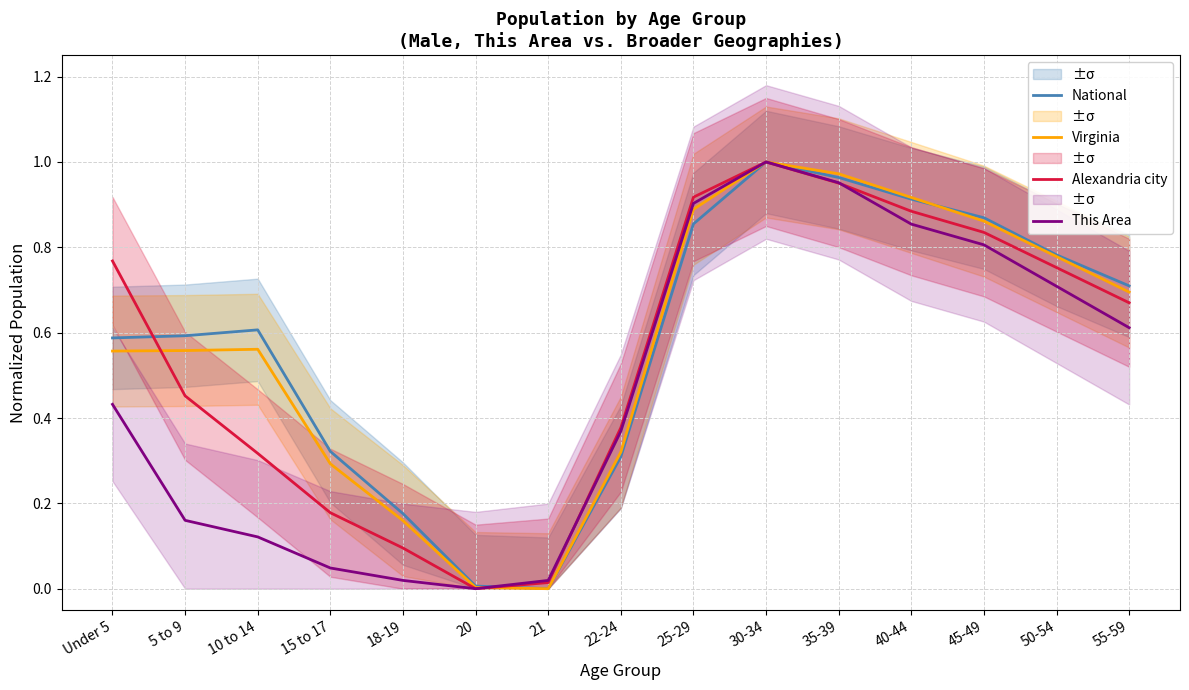

True or false: Alexandria city has more than 2 points higher than both neighbors.

False